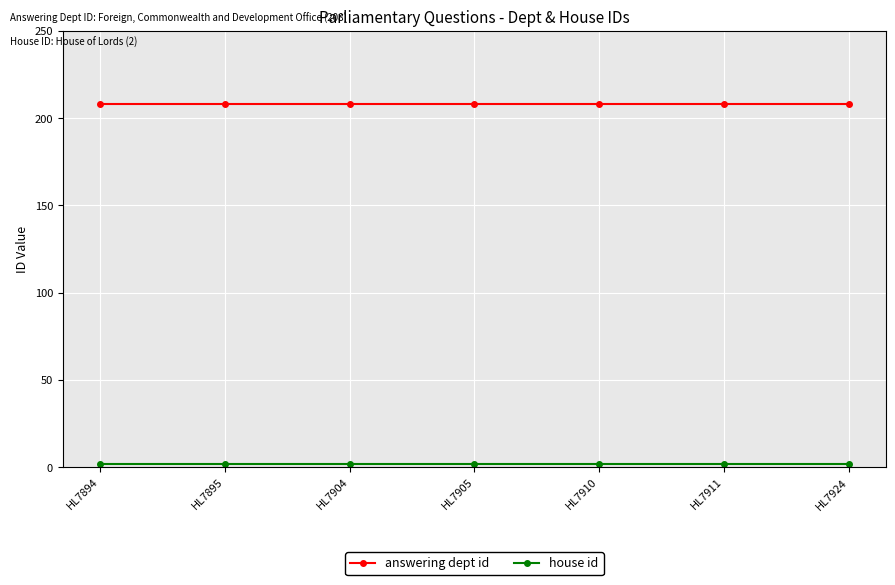

Count the number of data series in this chart.

2